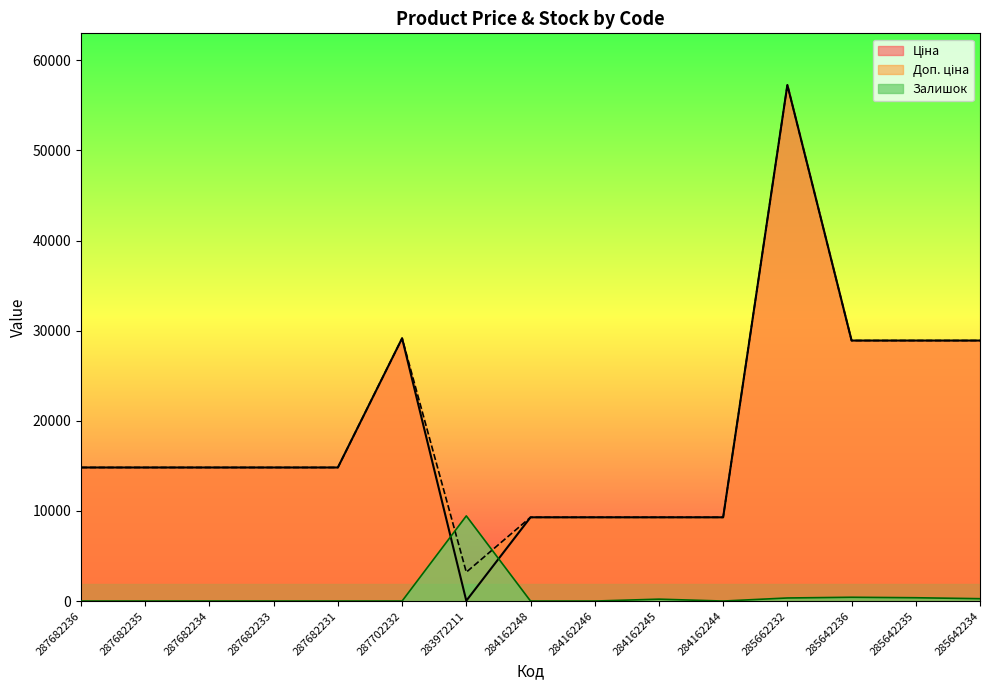

What is the difference between the maximum and minimum values in the Доп. ціна series?

54053.0